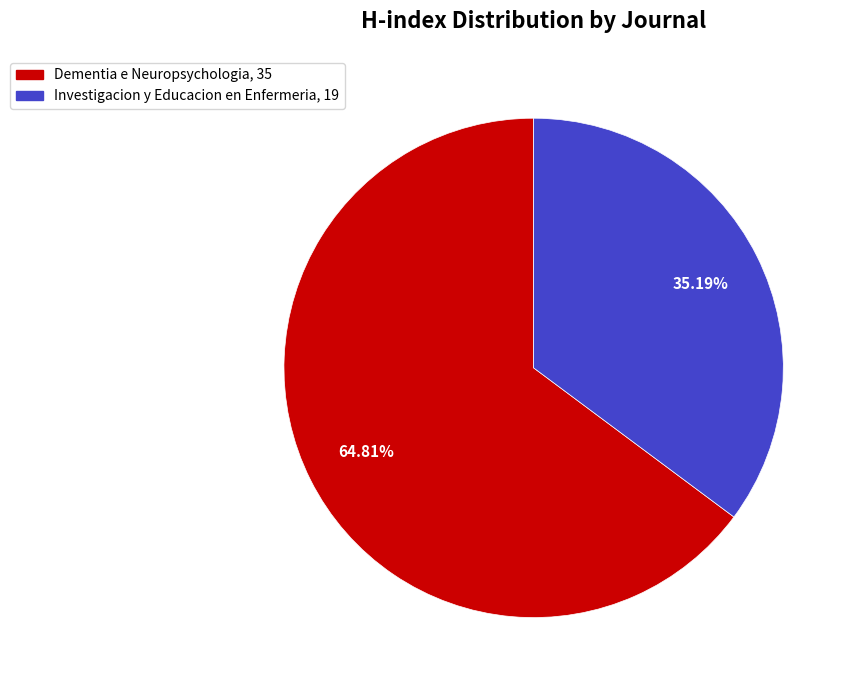

To the nearest percent, what is the combined percentage of Investigacion y Educacion en Enfermeria and Dementia e Neuropsychologia?

100%